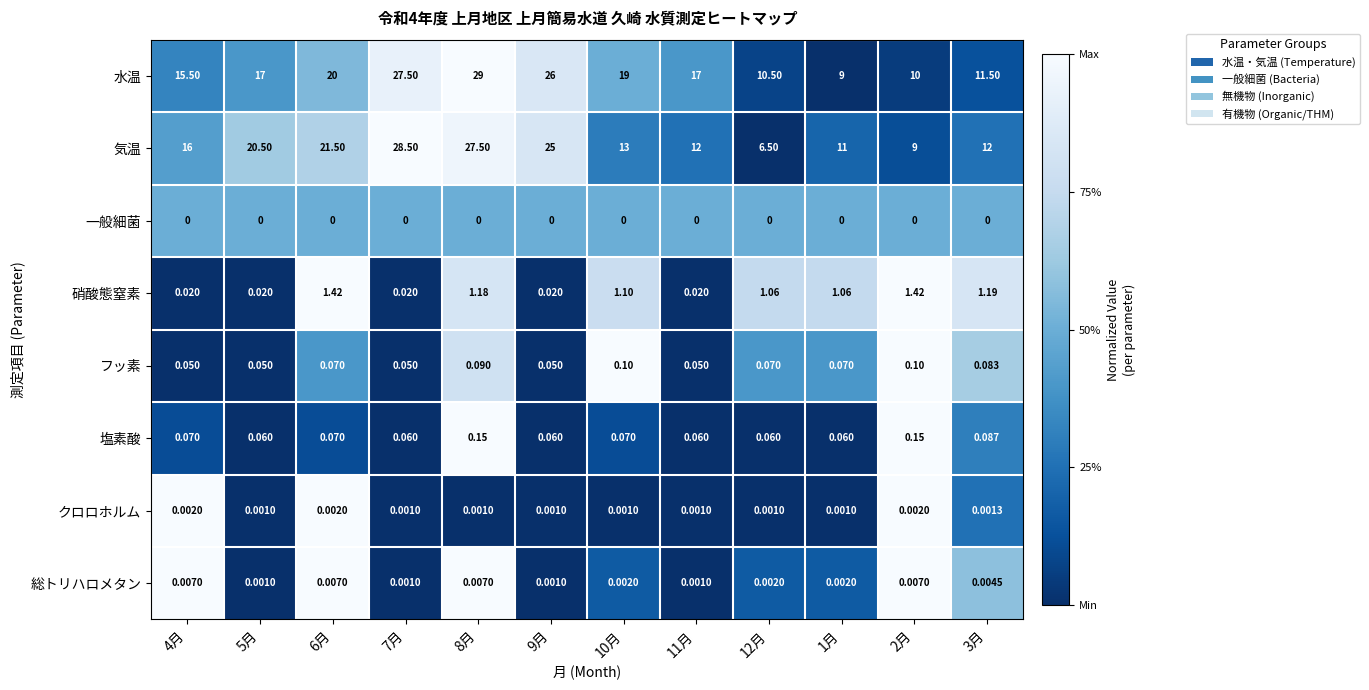

Which series has the largest total across all categories?

水温